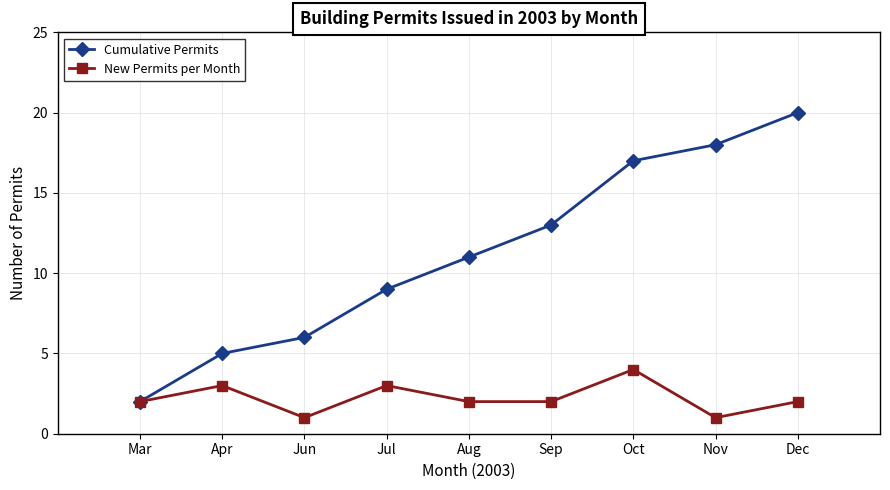

Is the value of Cumulative Permits at Nov greater than the value of New Permits per Month at Aug?

Yes